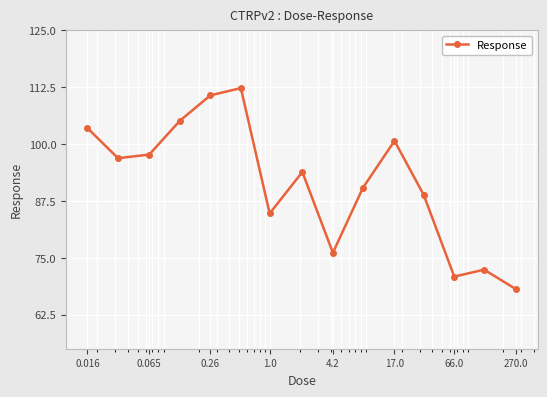

True or false: there are more than 1 points higher than both neighbors.

True